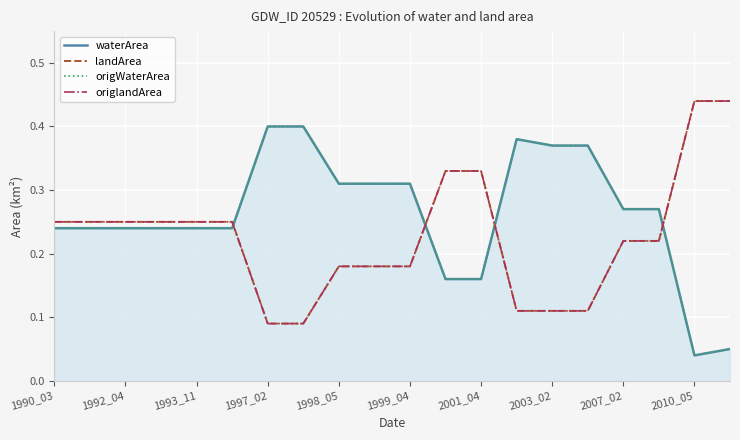

True or false: origWaterArea and waterArea intersect in this chart.

False